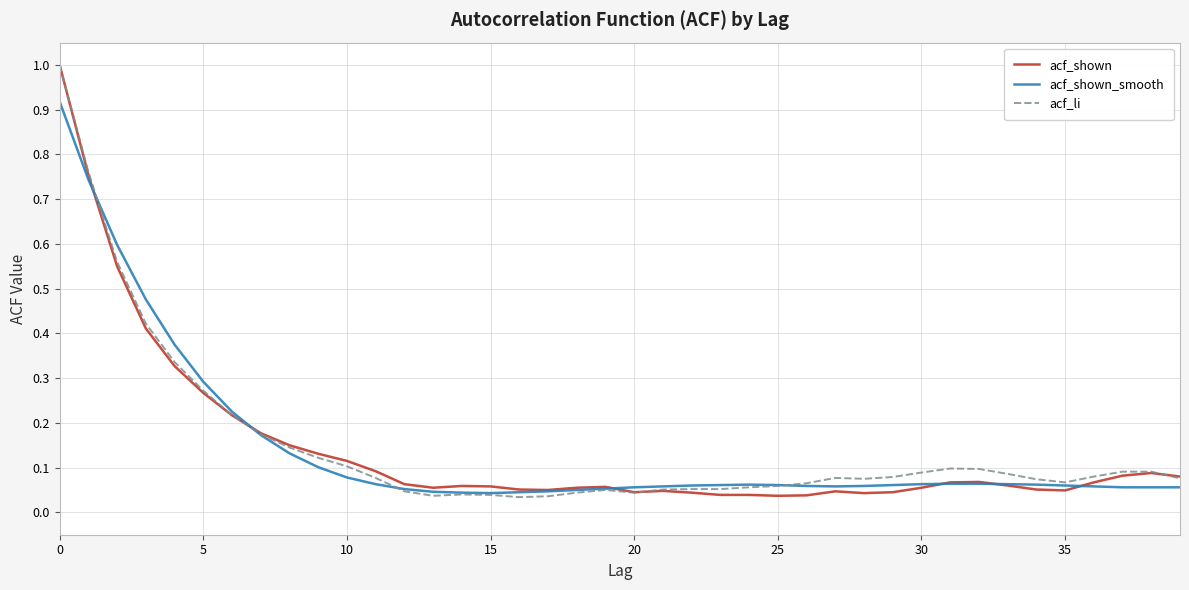

What is the greatest value displayed?

1.0